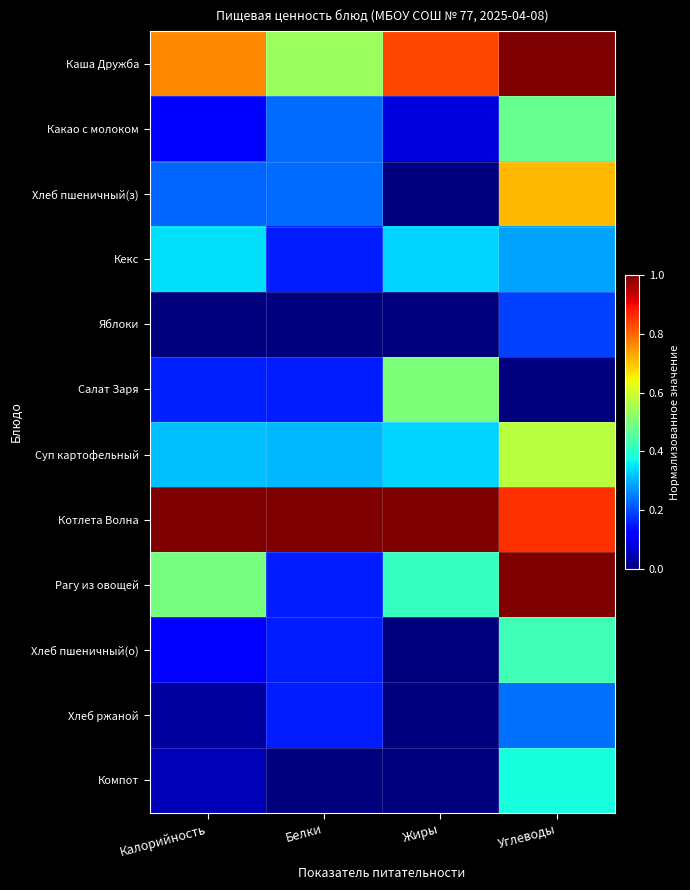

At how many categories does at least one series exceed 0?

4